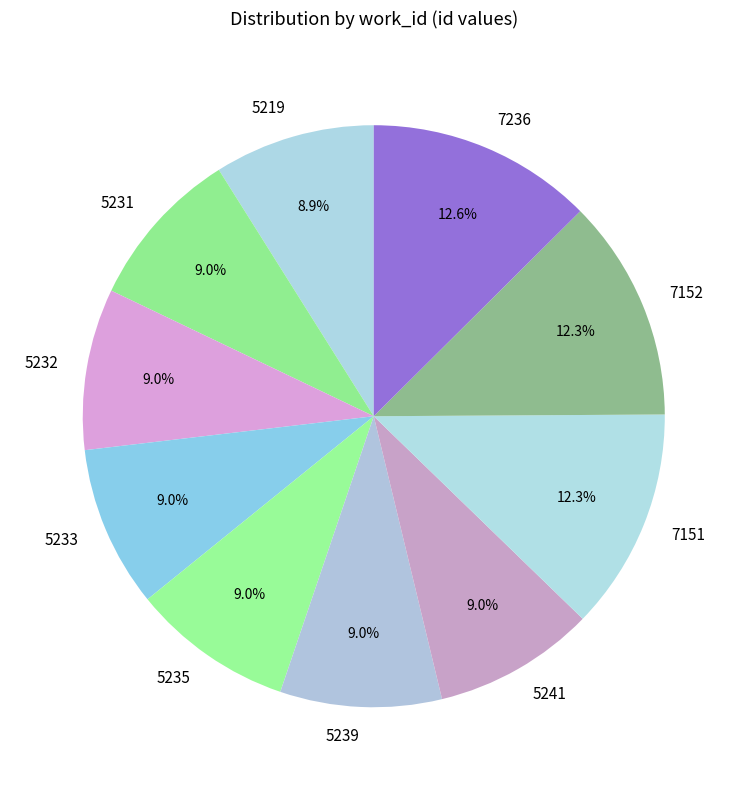

What portion of the pie excludes 5231?

91.0%